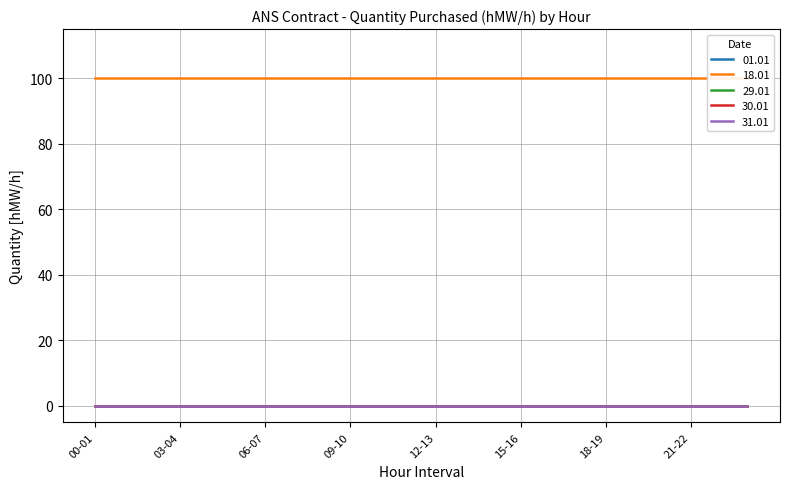

Where is 29.01 nearest to the value 0?

00-01